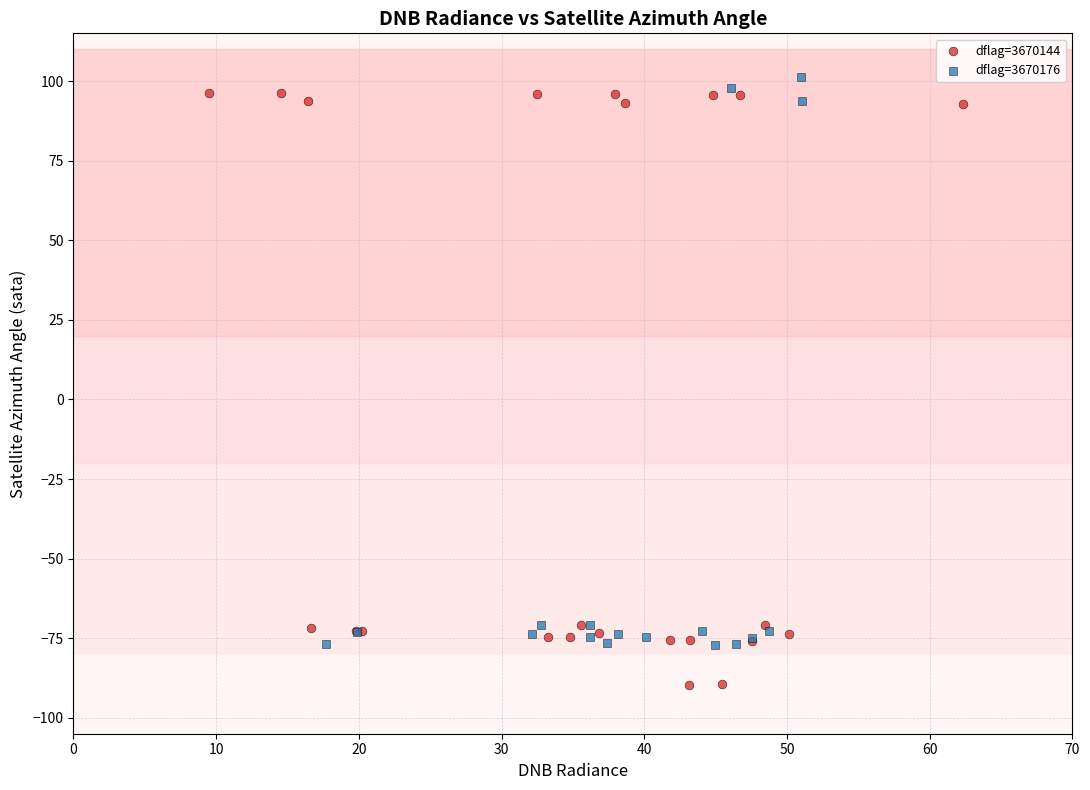

Which series reaches the minimum Y coordinate?

dflag=3670144